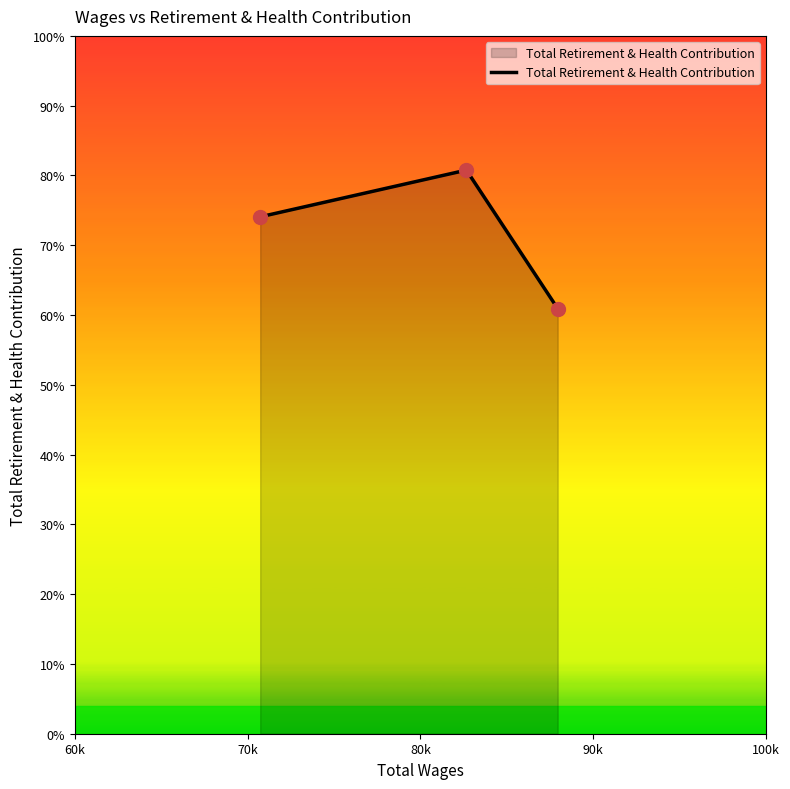

Count the number of data series in this chart.

1